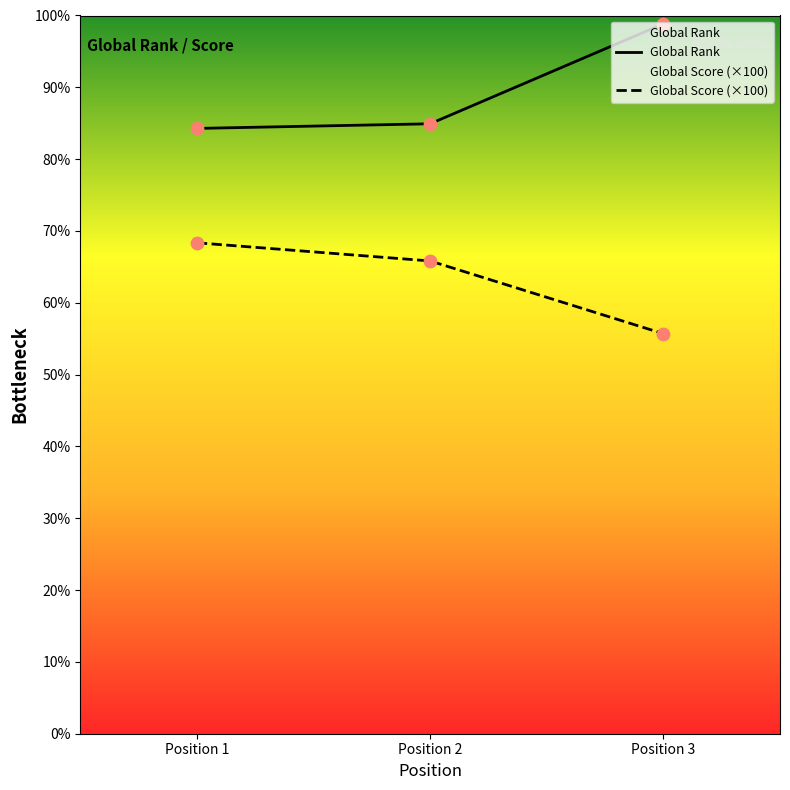

Which series has the widest spread of Y values?

Global Rank